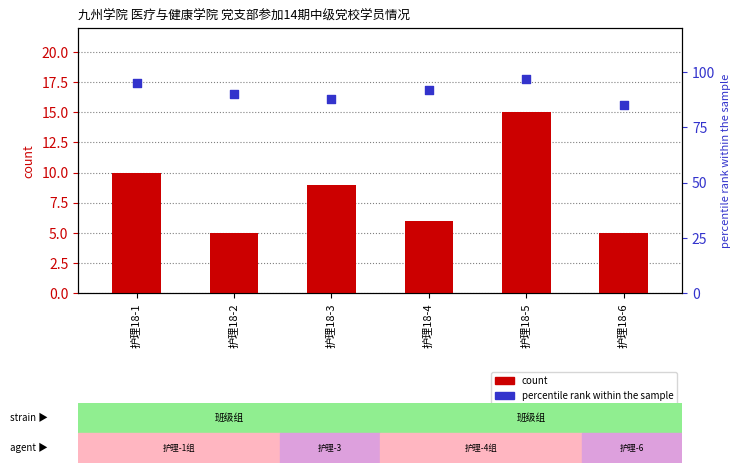

What are all the series names shown in the legend?

count, percentile rank within the sample